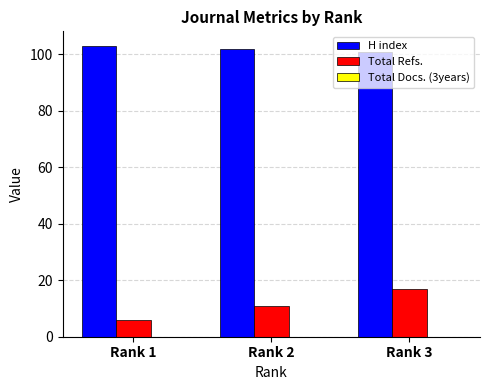

Which series has the largest range (max minus min)?

Total Refs.